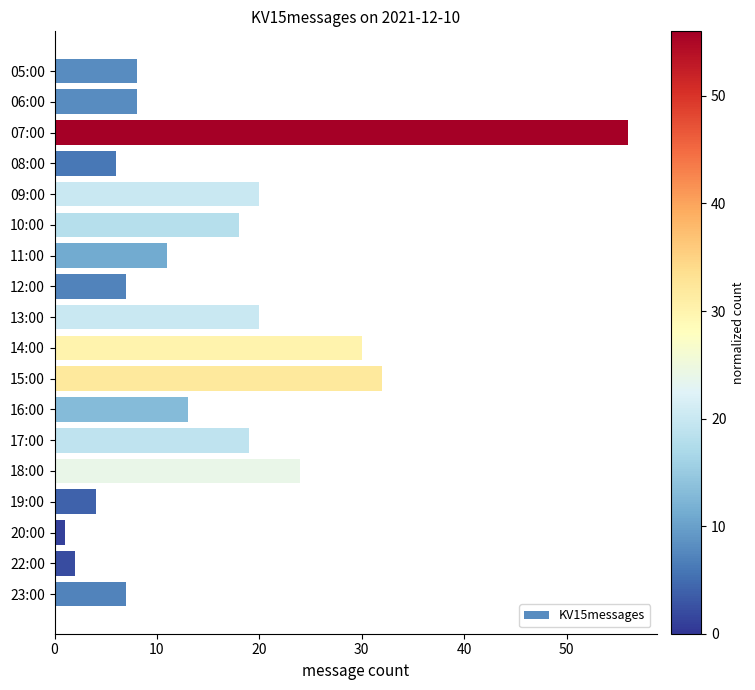

Does the chart contain stacked bars?

No